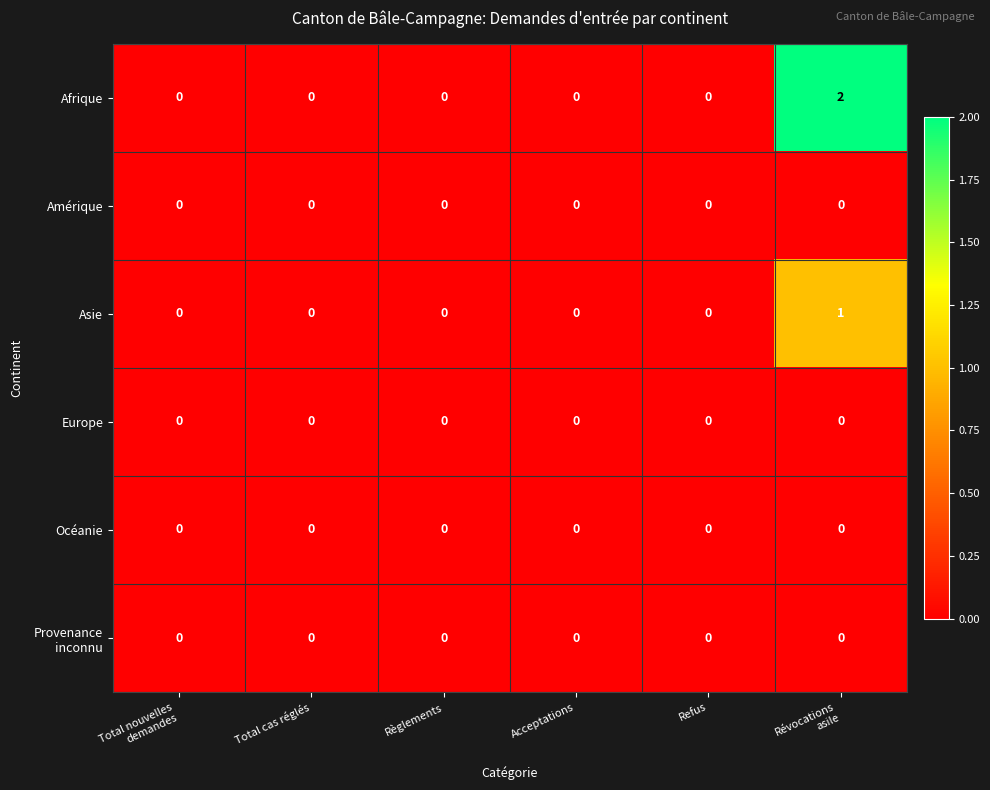

Which series has the largest total across all categories?

Afrique